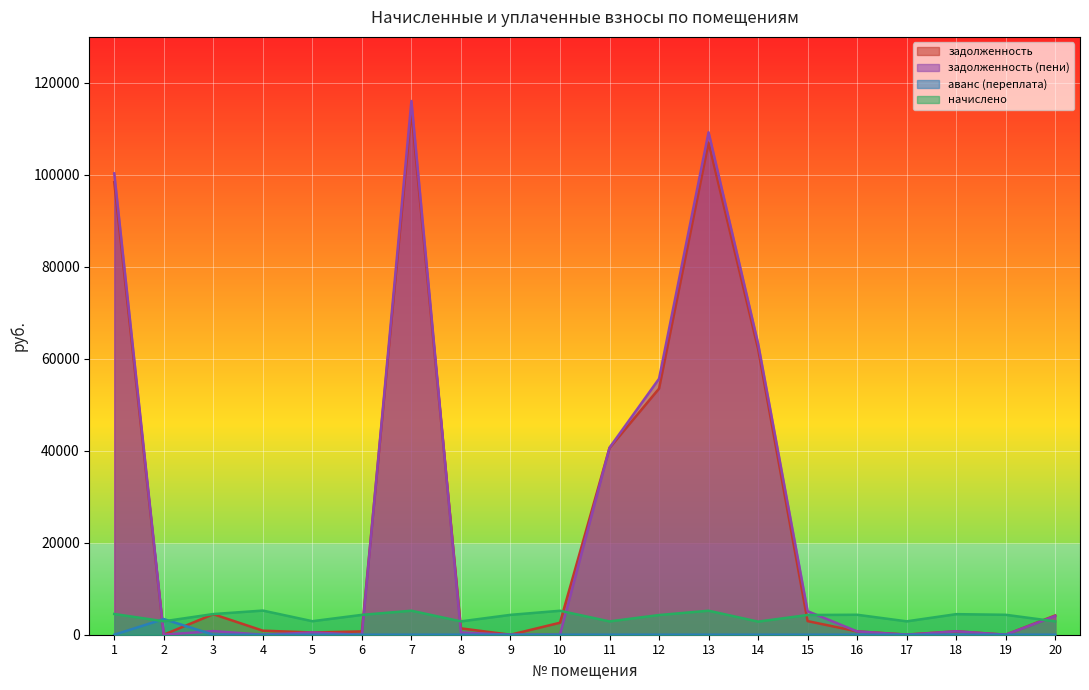

What is the total value across all series at 7?

235142.8